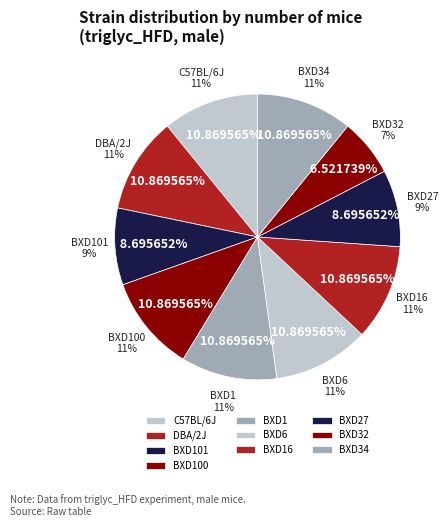

What is the smallest slice in the pie chart?

BXD32